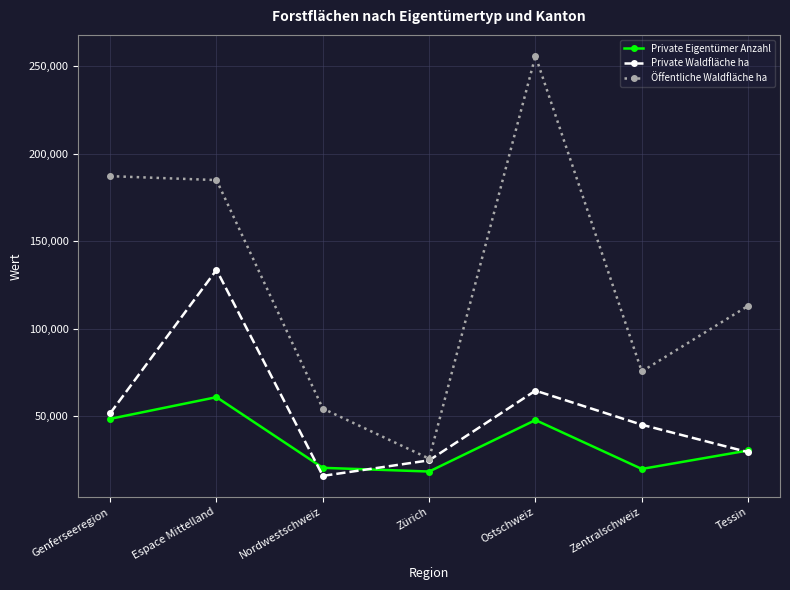

Is it true that Private Eigentümer Anzahl equals 48364 at Genferseeregion?

True